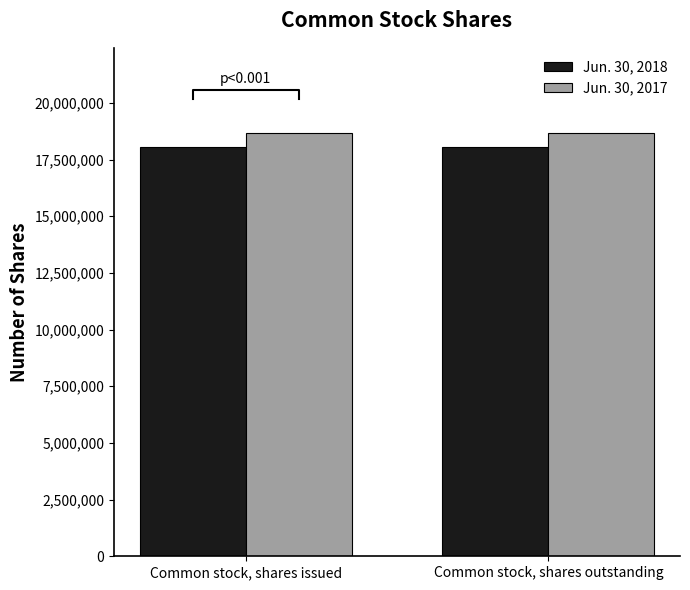

How many bars are there in each group?

2